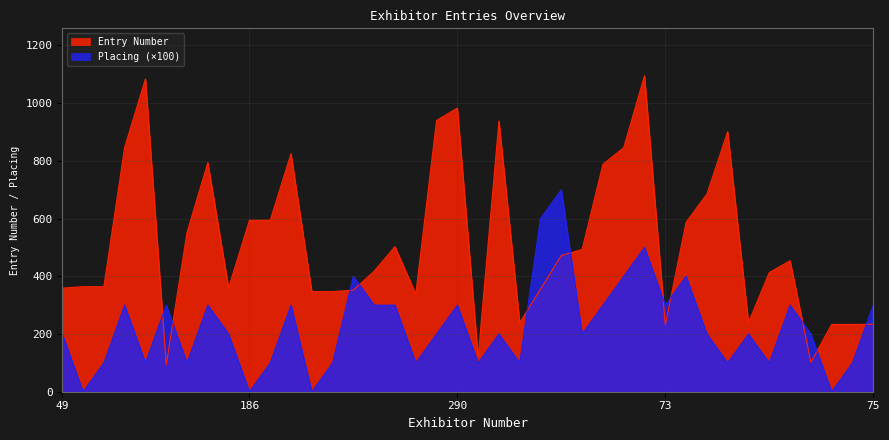

True or false: Entry Number has a value of 847 at 256.

True